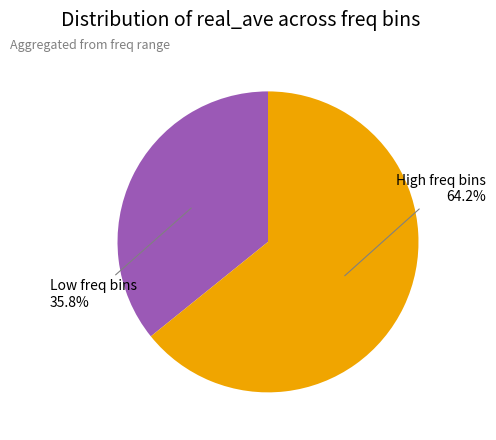

Does any single category account for the majority?

Yes